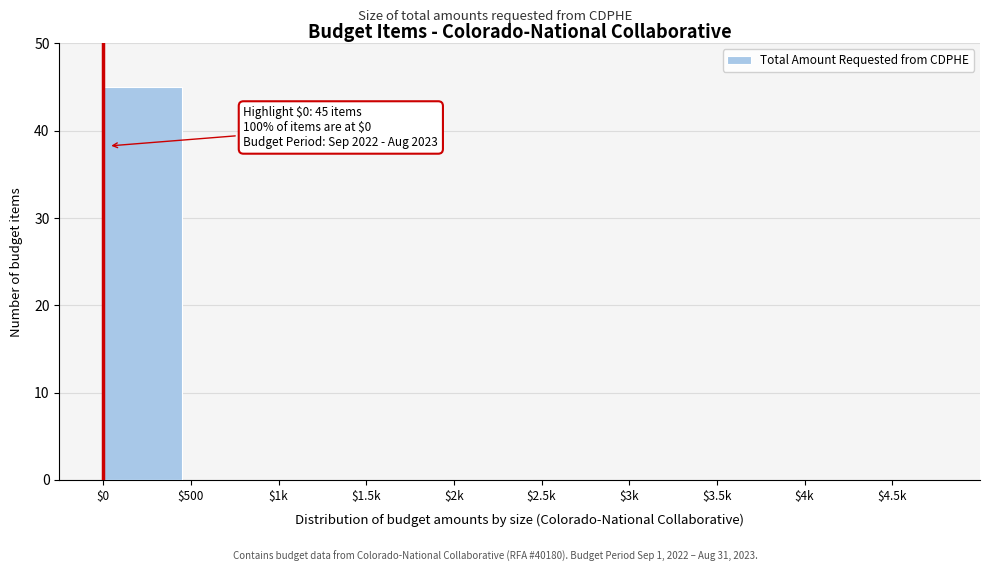

What is the sum of all values?

45